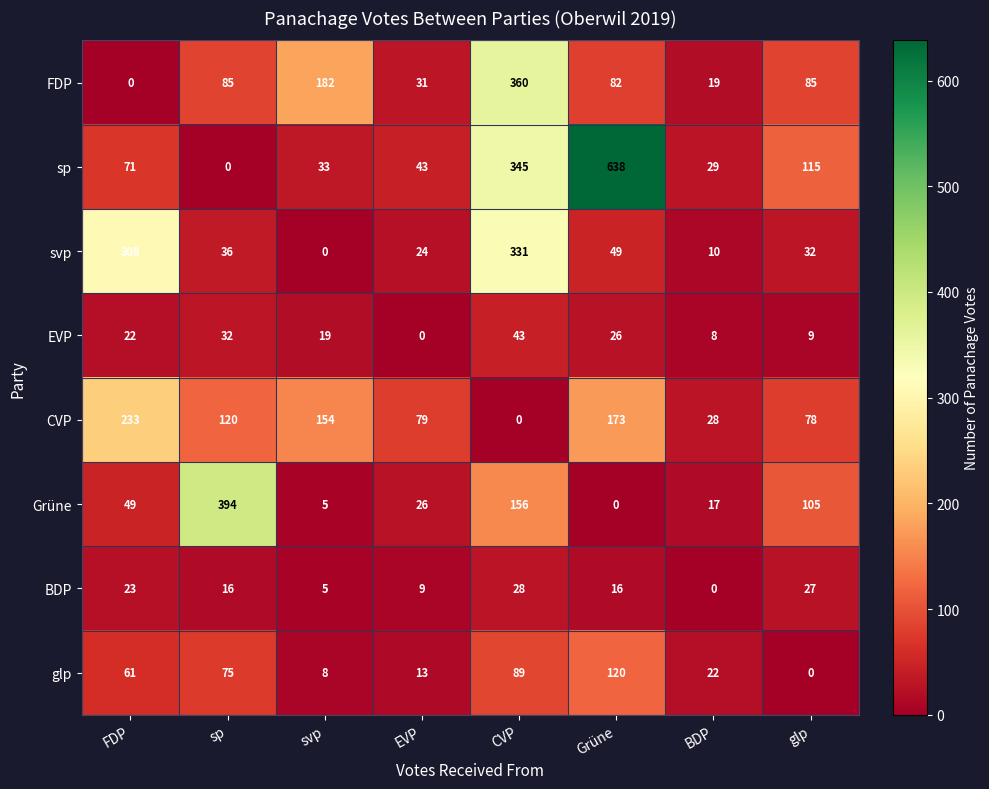

Which series changed the most between sp and glp?

Grüne